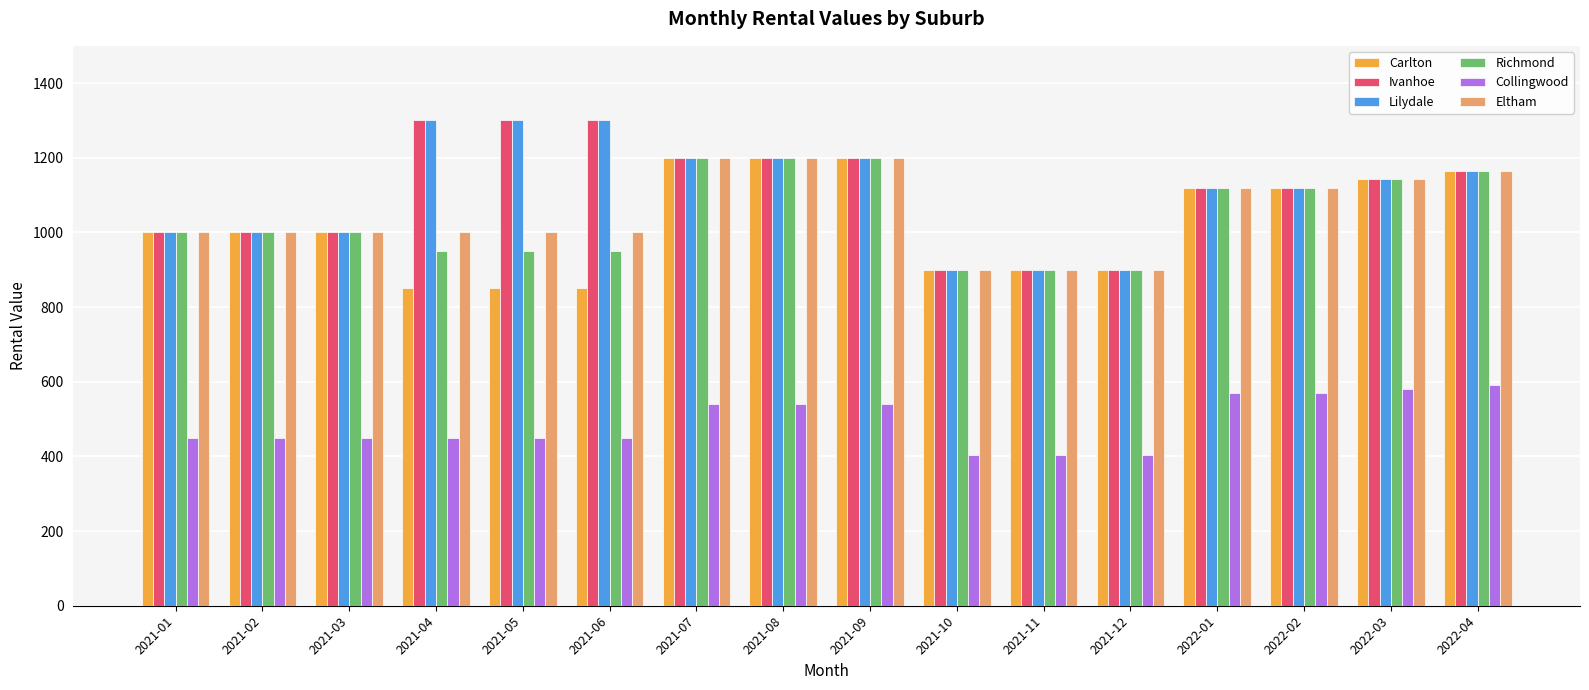

What is the smallest value displayed?

405